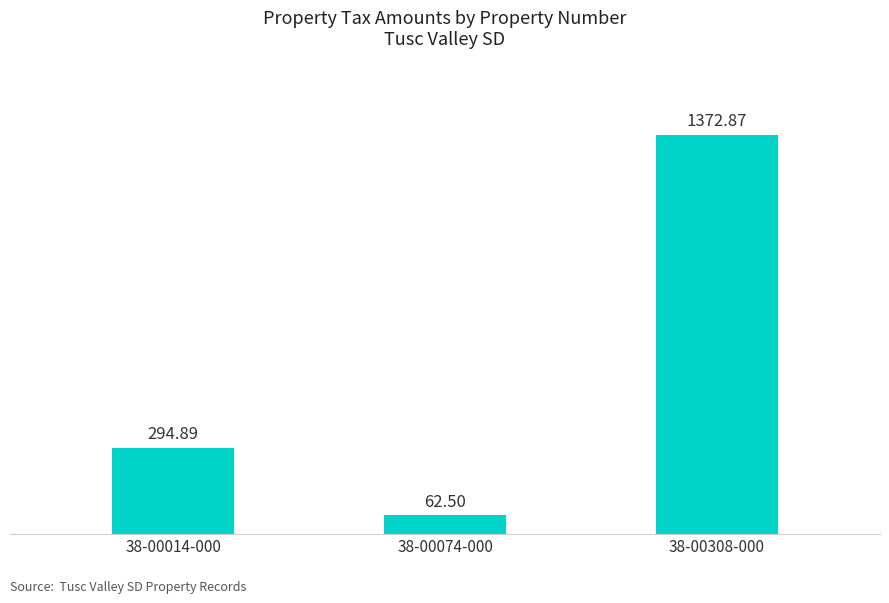

Are the bars grouped side by side (vs. stacked)?

No